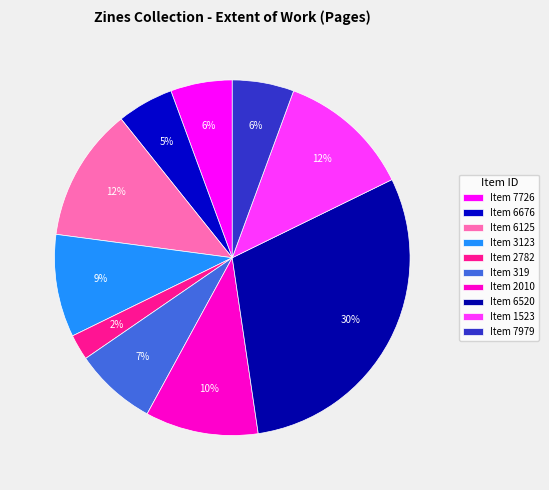

Rank the categories by value from lowest to highest.

2782, 6676, 7726, 7979, 319, 3123, 2010, 6125, 1523, 6520